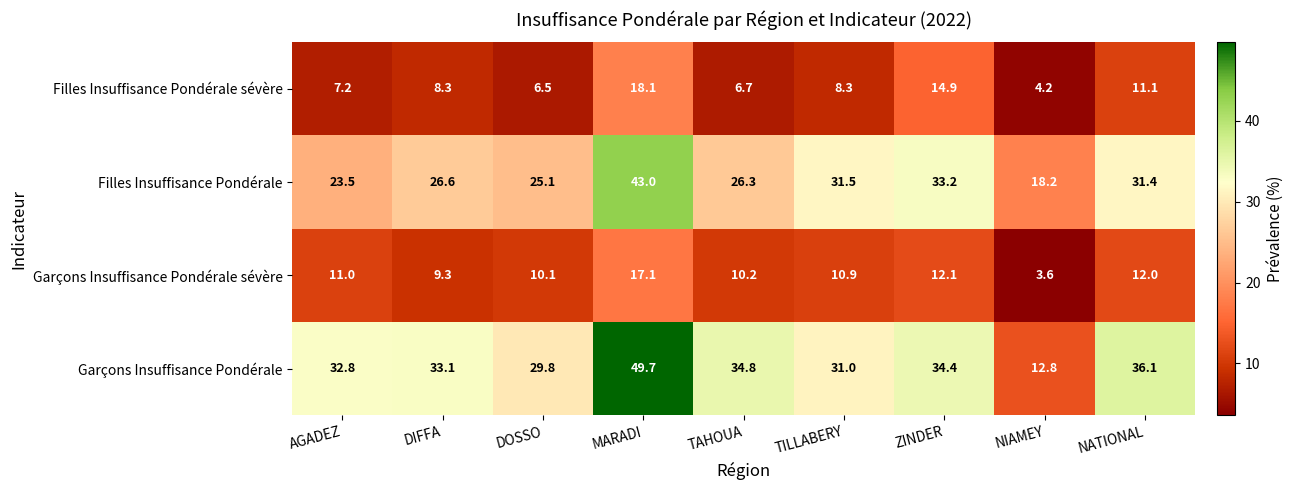

At TILLABERY, list the series in order from largest to smallest.

Filles Insuffisance Pondérale, Garçons Insuffisance Pondérale, Garçons Insuffisance Pondérale sévère, Filles Insuffisance Pondérale sévère